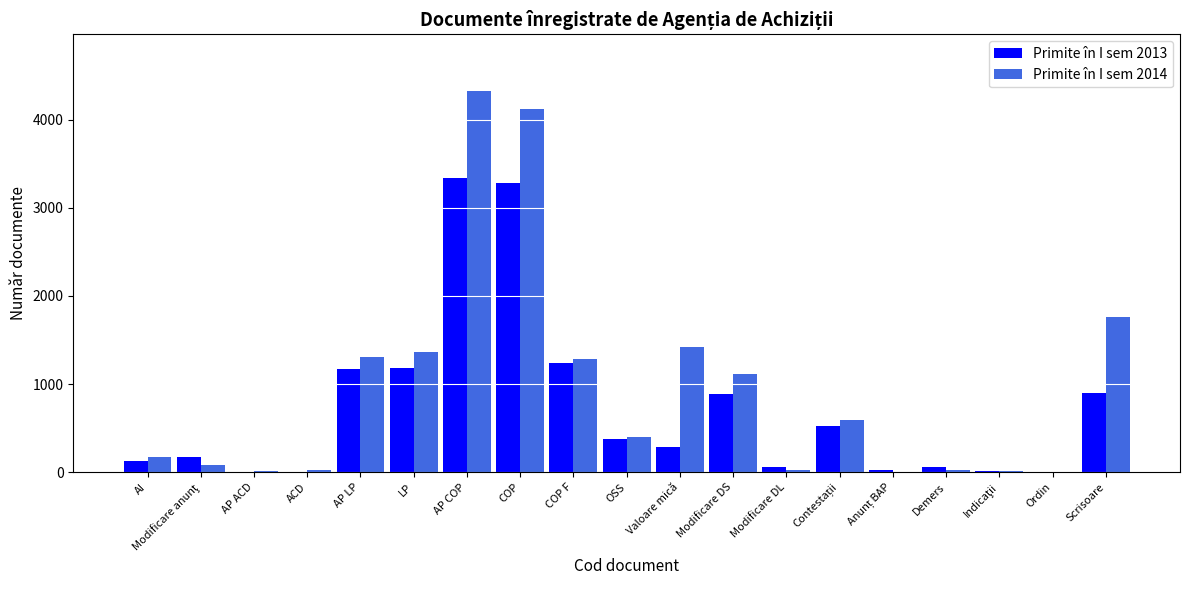

Which series has the largest total across all categories?

Primite în I sem 2014